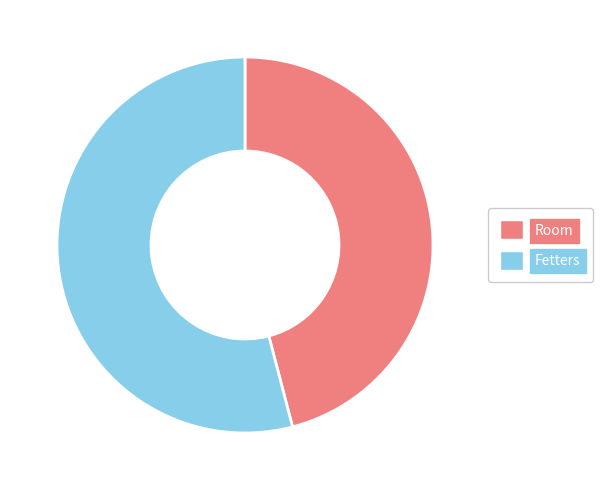

Combined, do Fetters and Room account for over 50%?

Yes